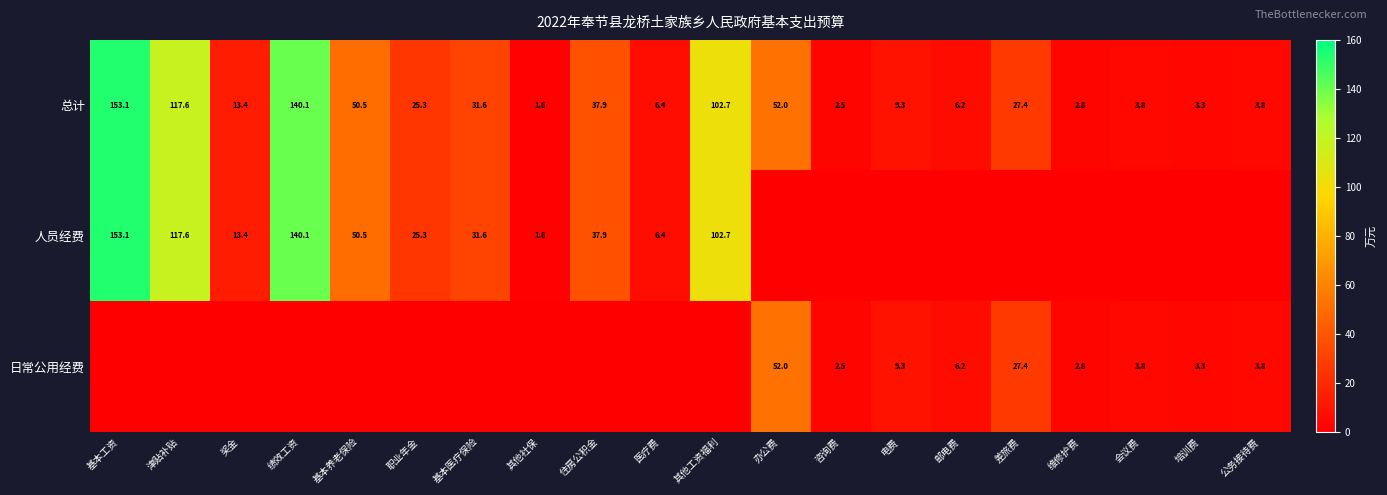

What is the sum of all 总计 values?

791.3